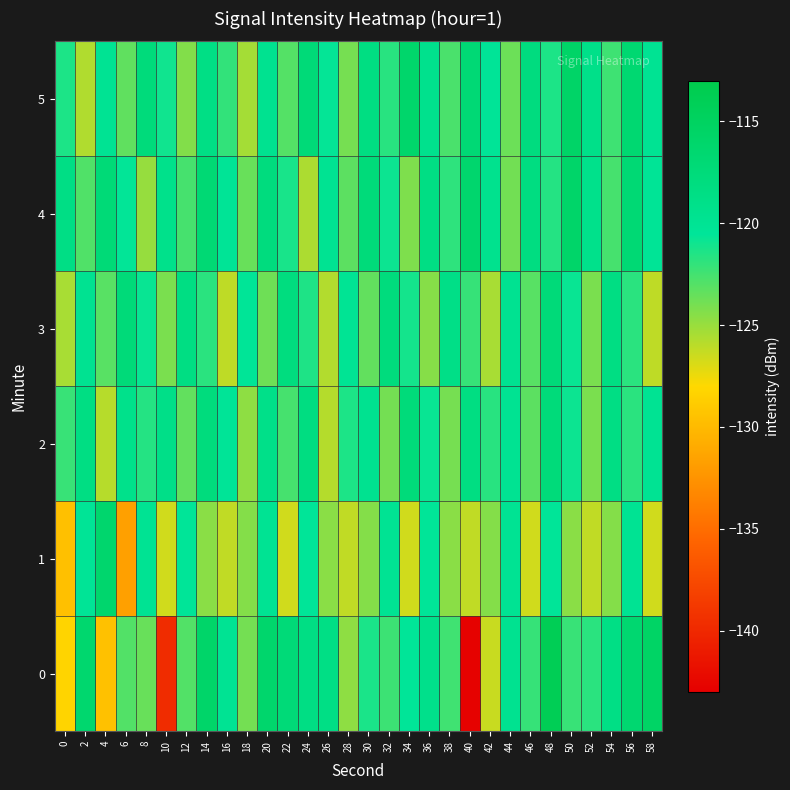

List the series in order of their peak value, lowest first.

2, 3, 1, 4, 5, 0